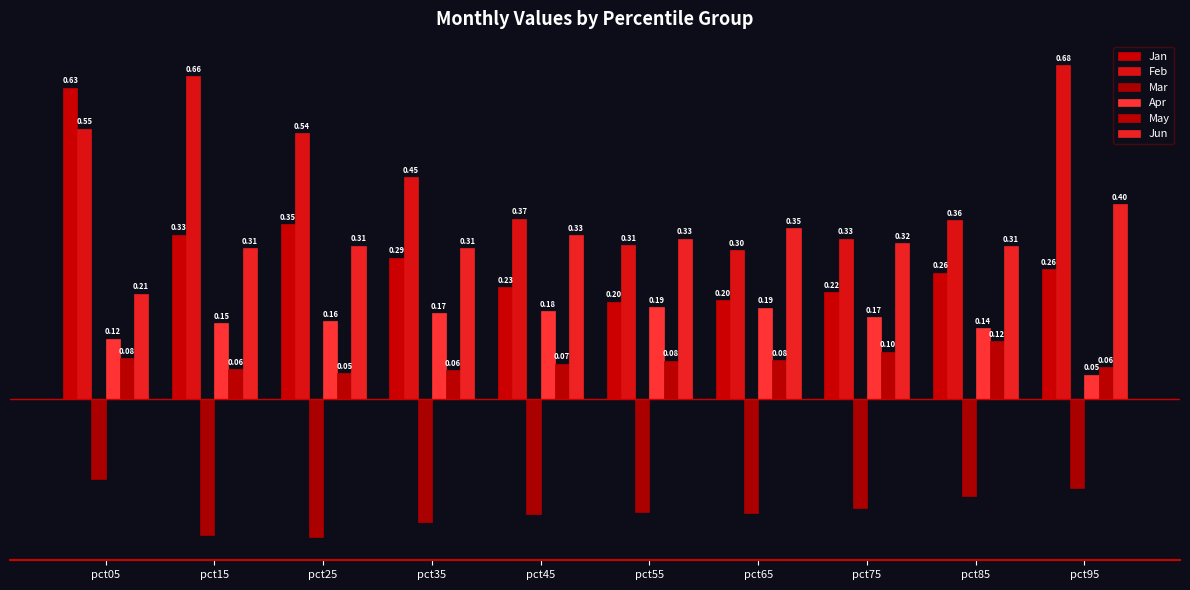

What is the total value across all series at pct25?

1.1